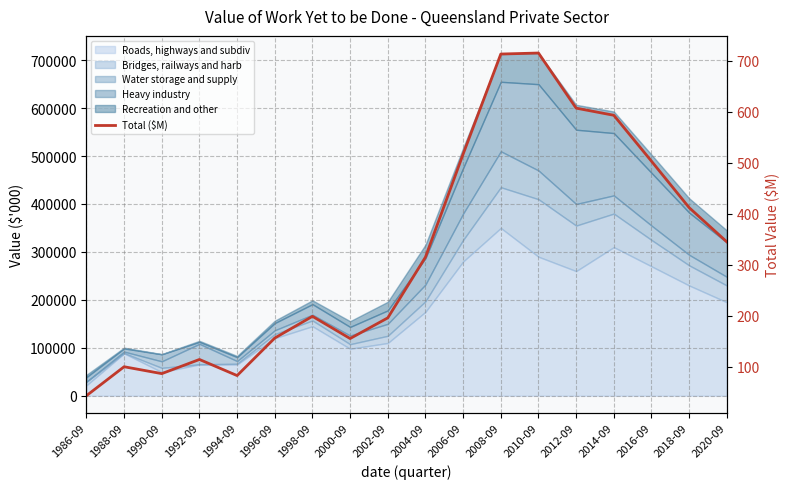

What position from the left is 2012-09?

14